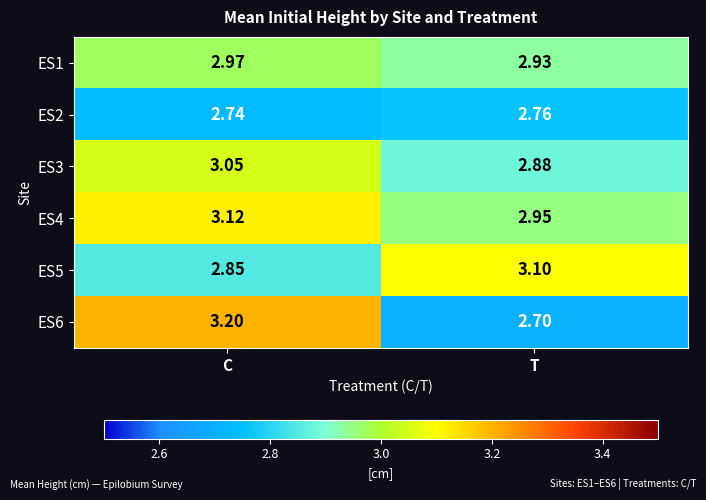

Which category has the lowest value in the ES4 series?

T